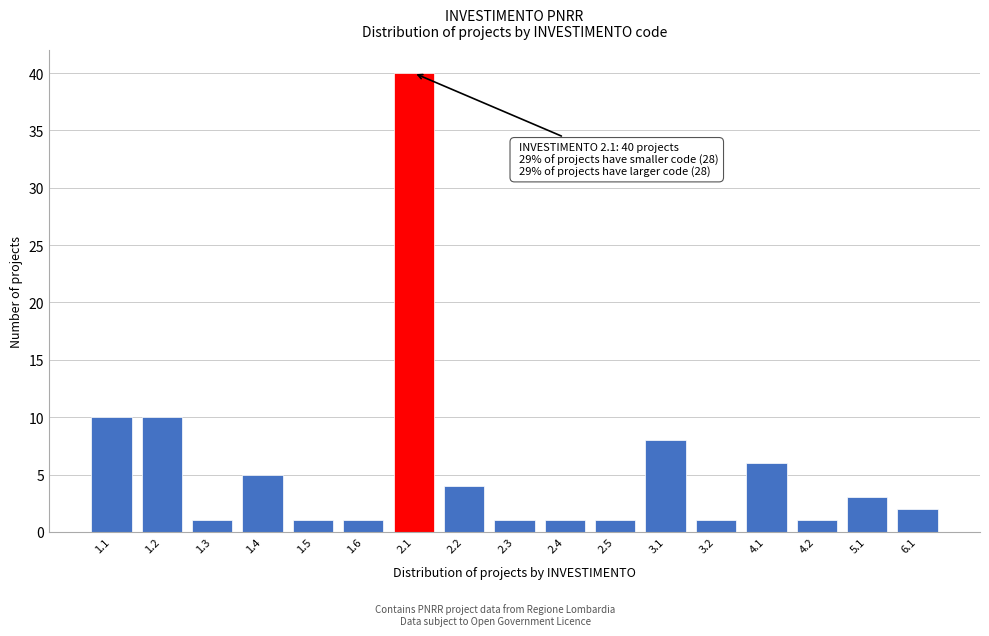

Reading left to right, what are all the values shown in this chart?

1.1=10	1.2=10	1.3=1	1.4=5	1.5=1	1.6=1	2.1=40	2.2=4	2.3=1	2.4=1	2.5=1	3.1=8	3.2=1	4.1=6	4.2=1	5.1=3	6.1=2